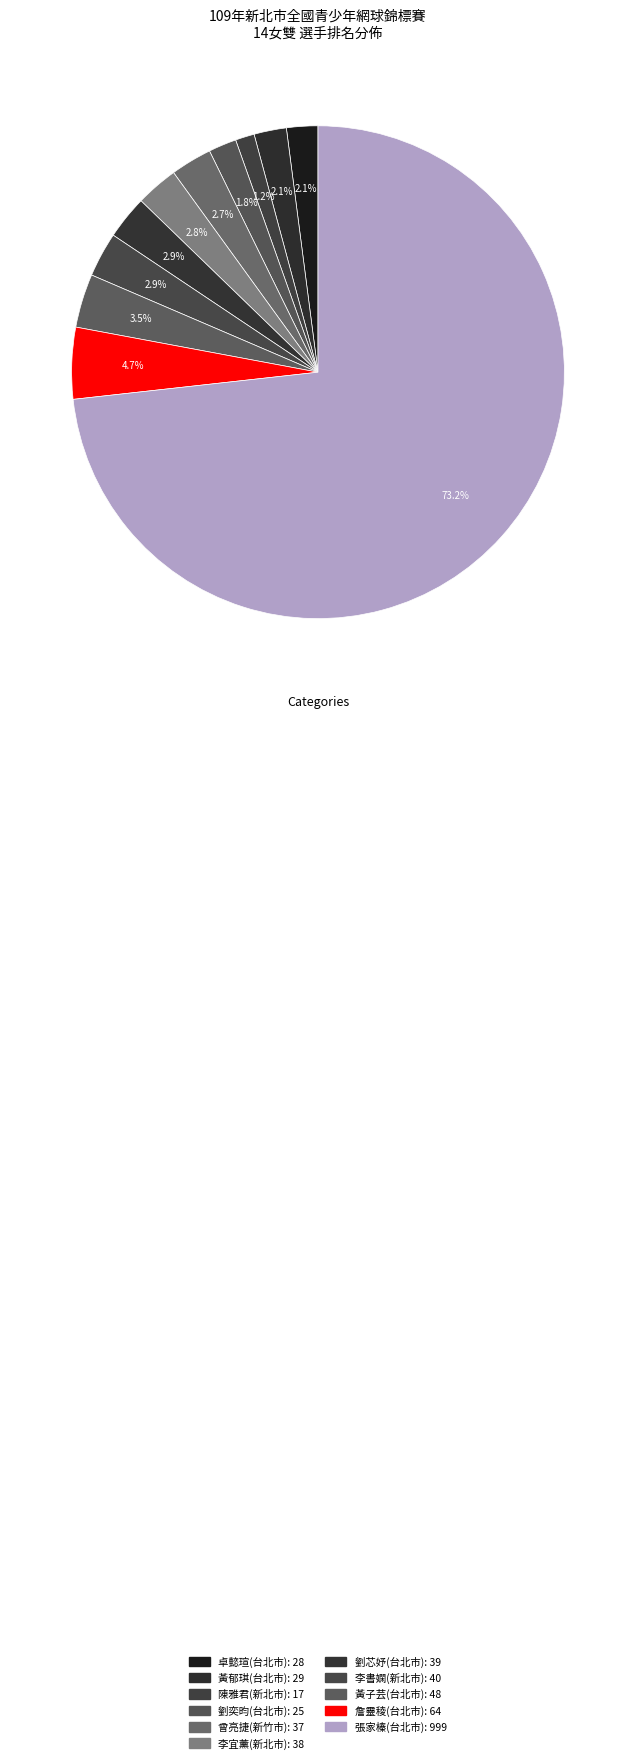

How many slices are in this pie chart?

11